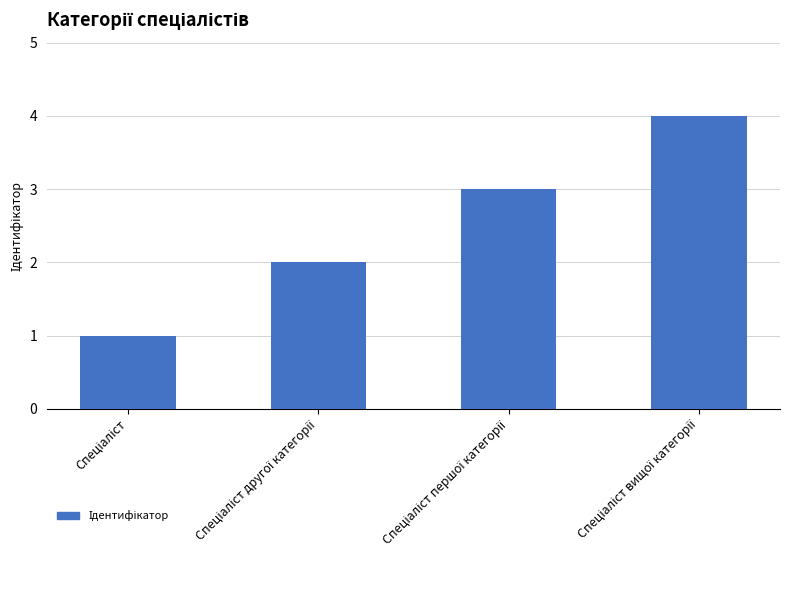

What is the maximum value shown in the chart?

4